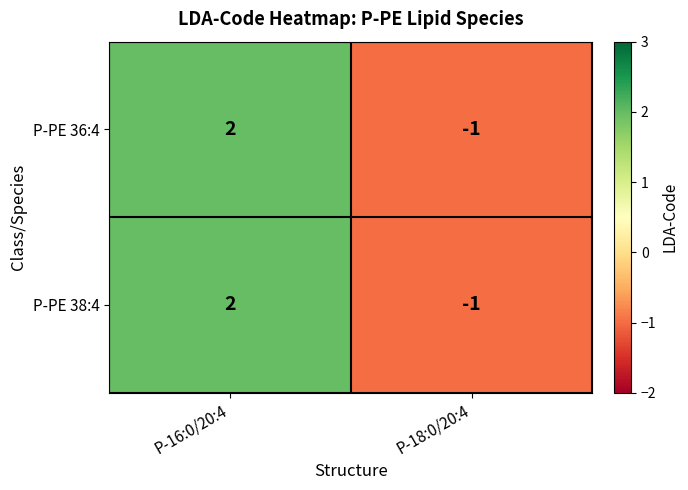

At how many categories does at least one series exceed 0?

1